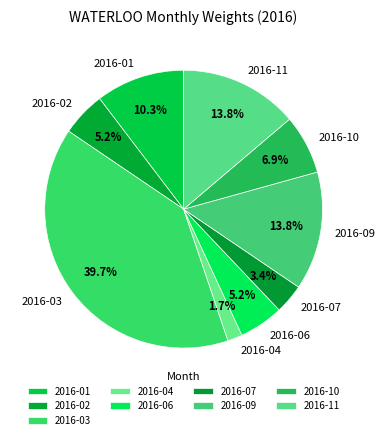

To the nearest percent, what percentage of the pie is 2016-02?

5%